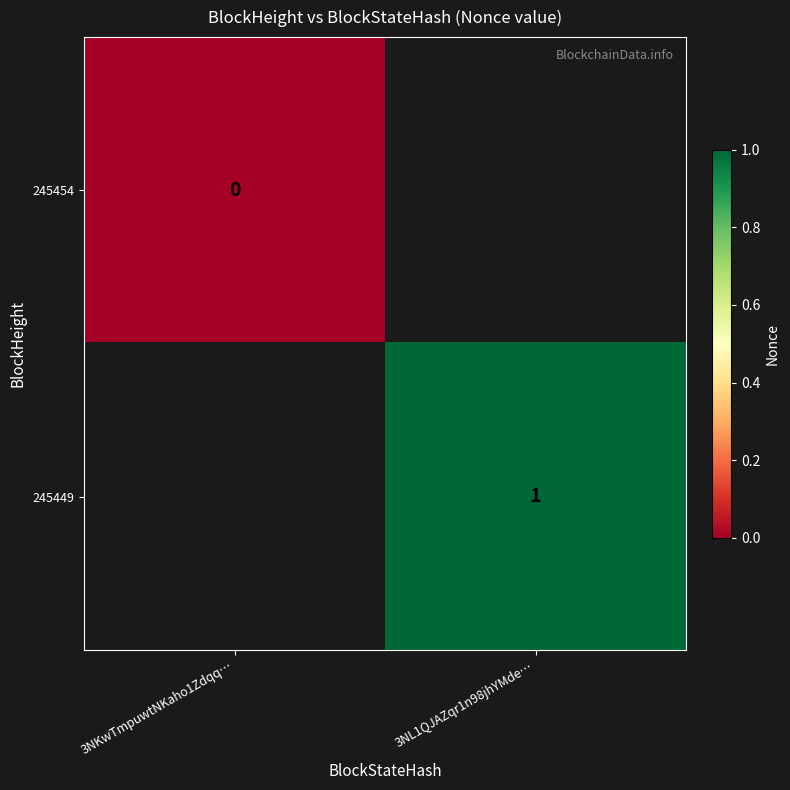

Rank the series by their average value, from lowest to highest.

245454, 245449